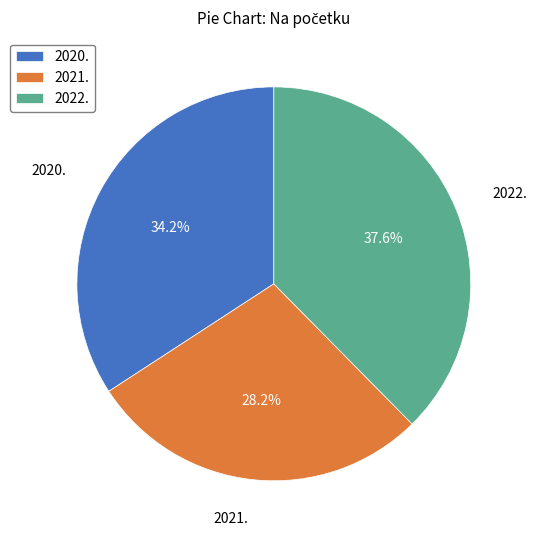

What percentage is the 2021. slice, to the nearest percent?

28%